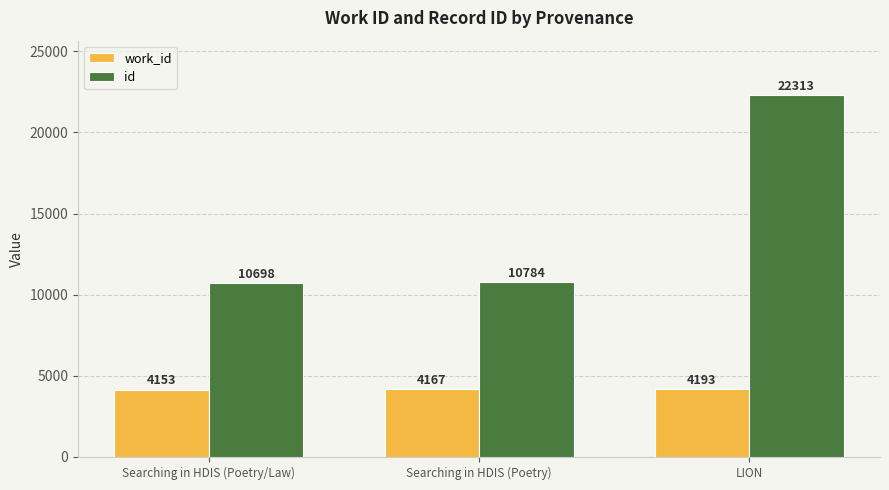

How many distinct data groups are displayed?

2